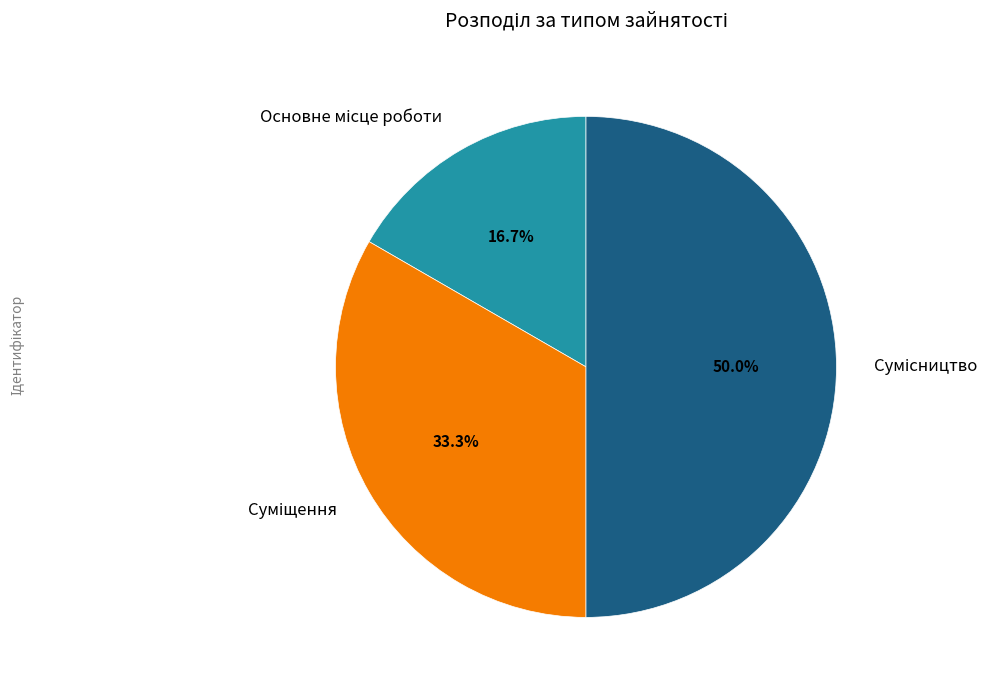

Approximately how many times larger is the value at Основне місце роботи compared to Суміщення?

0.5